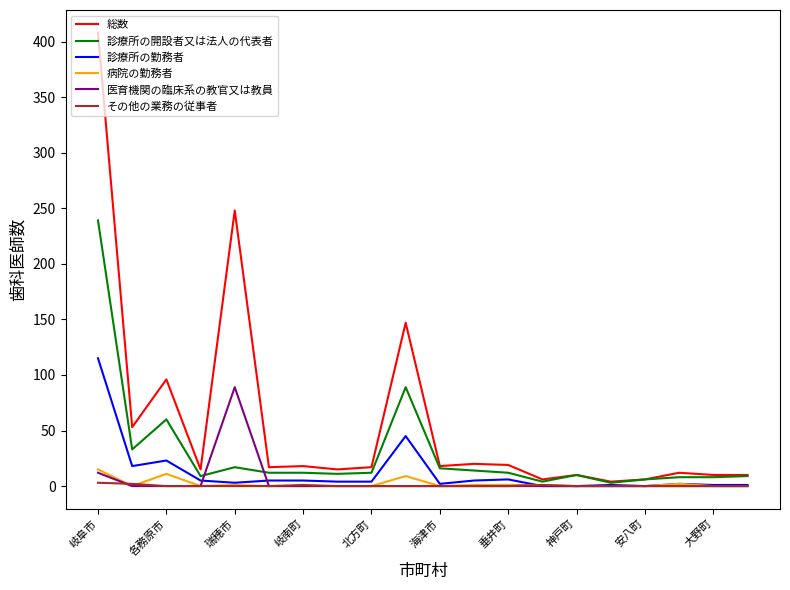

Which series has the largest total across all categories?

総数